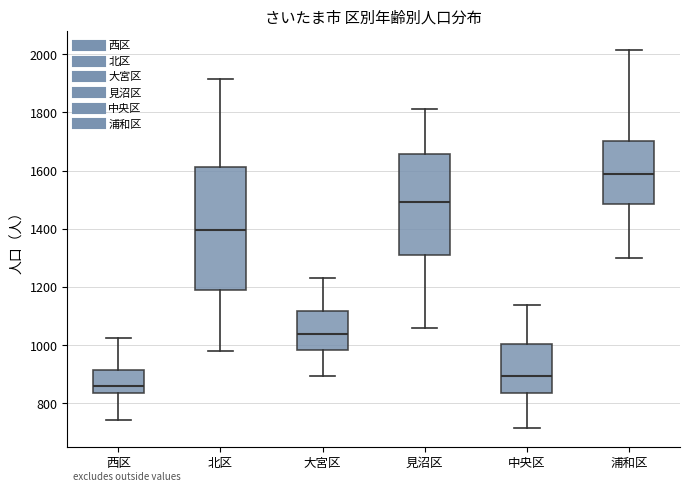

Which box has the lowest median line?

西区